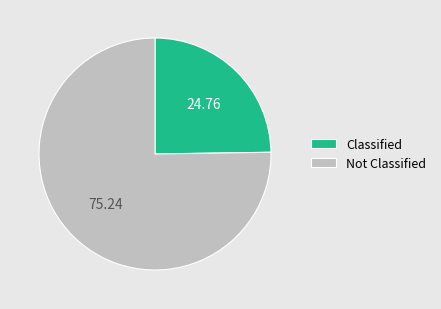

Do Classified and Not Classified together represent more than half of the pie?

Yes